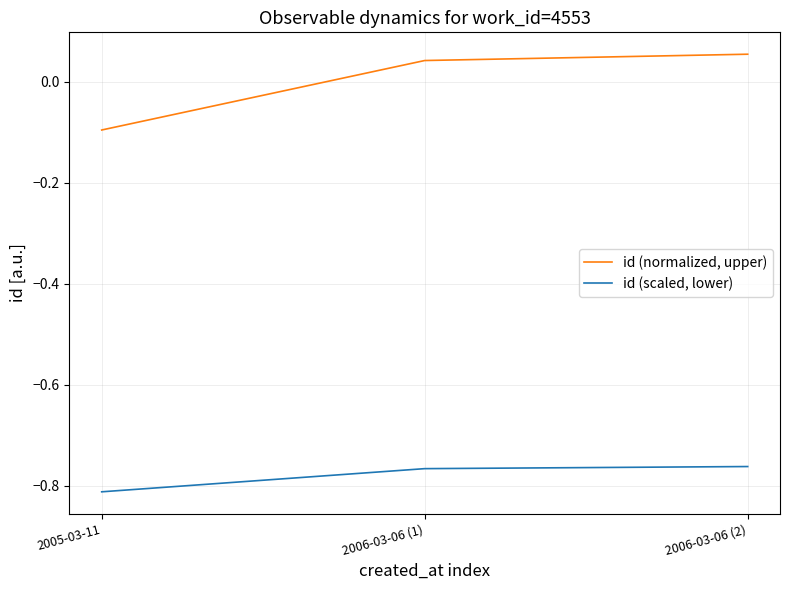

What is the sum of all id (scaled, lower) values?

-2.3